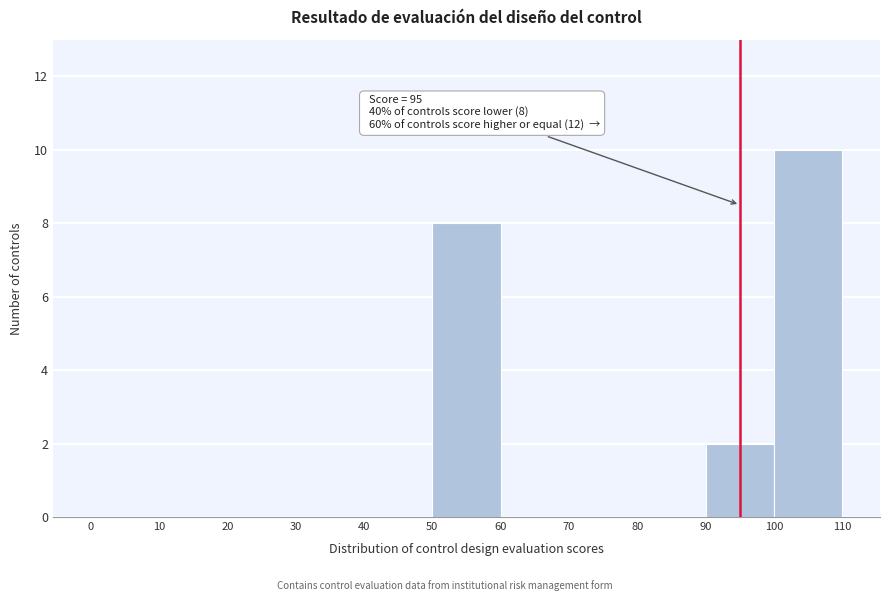

Which range on the x-axis has the tallest bar?

100 to 110